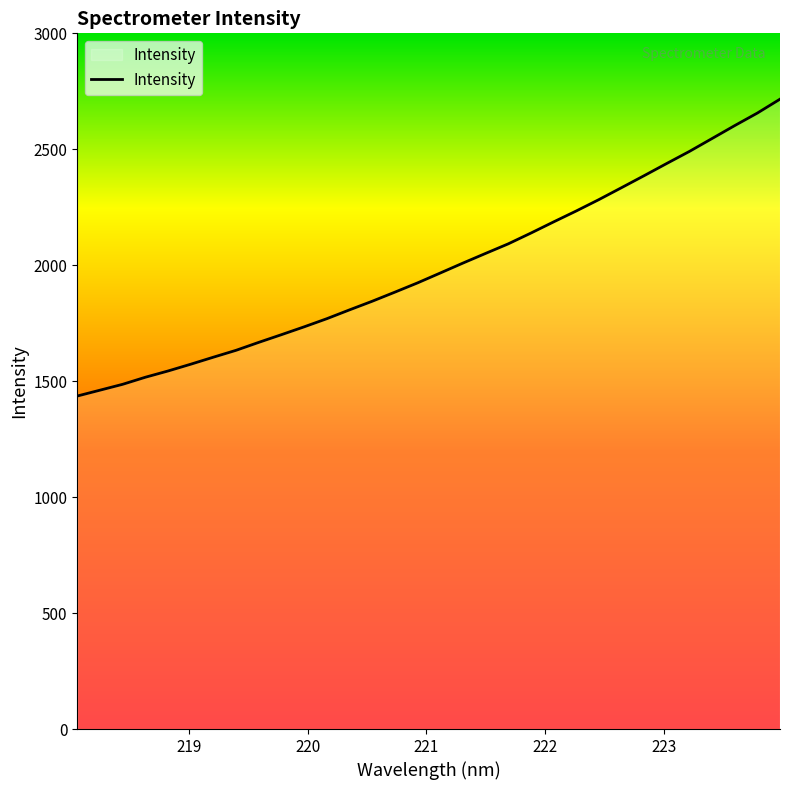

What is the minimum value shown in the chart?

1436.0